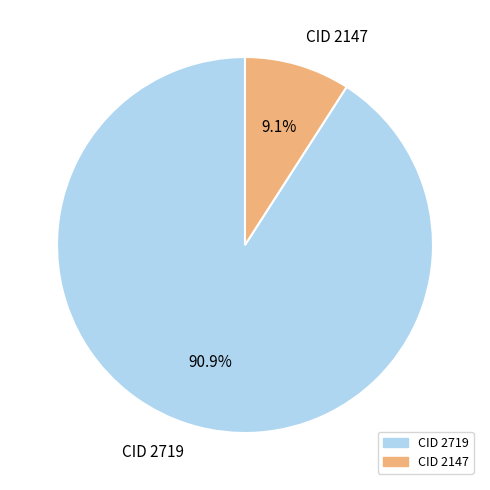

To the nearest percent, what percentage of the pie is CID 2147?

9%